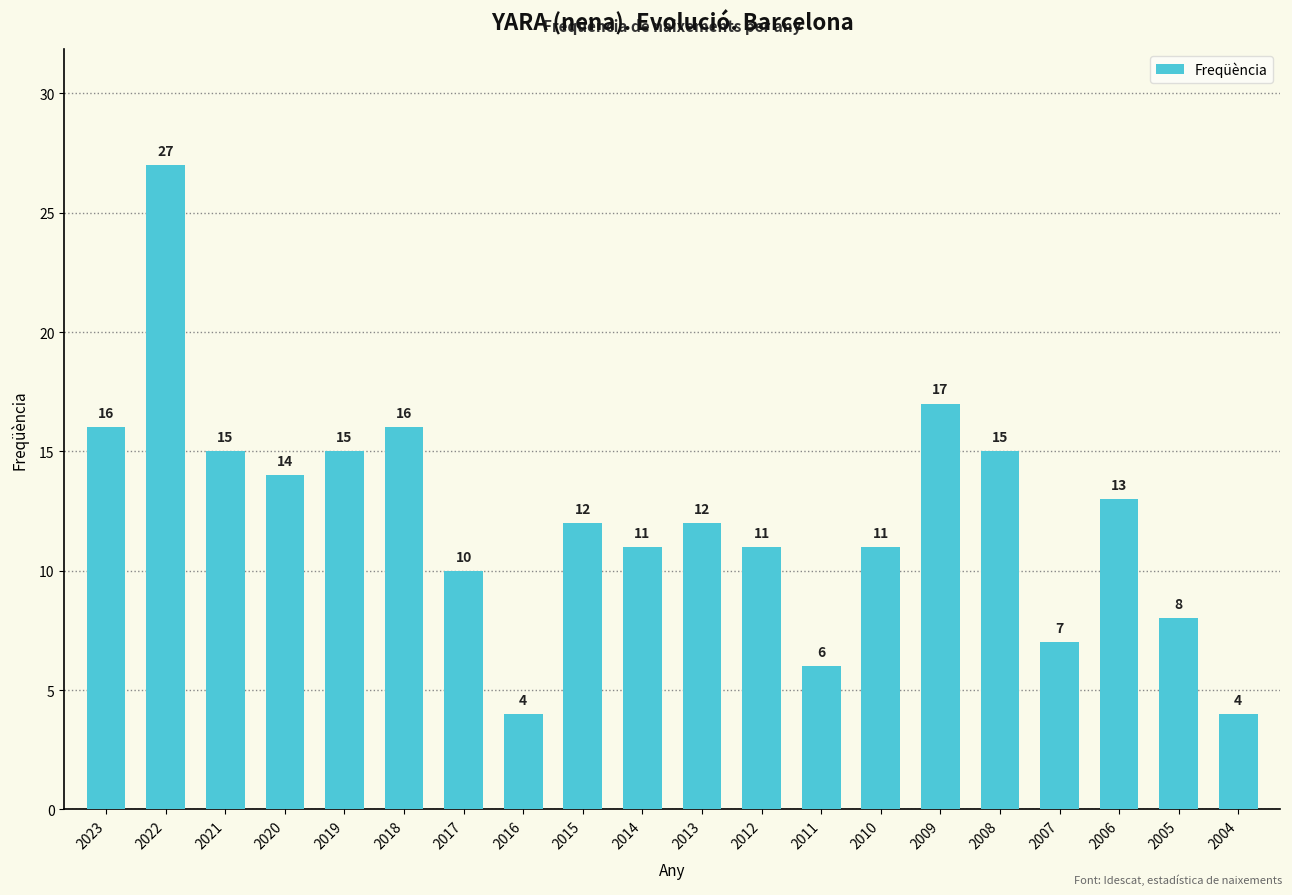

The value at 2004 is 2. True or false?

False